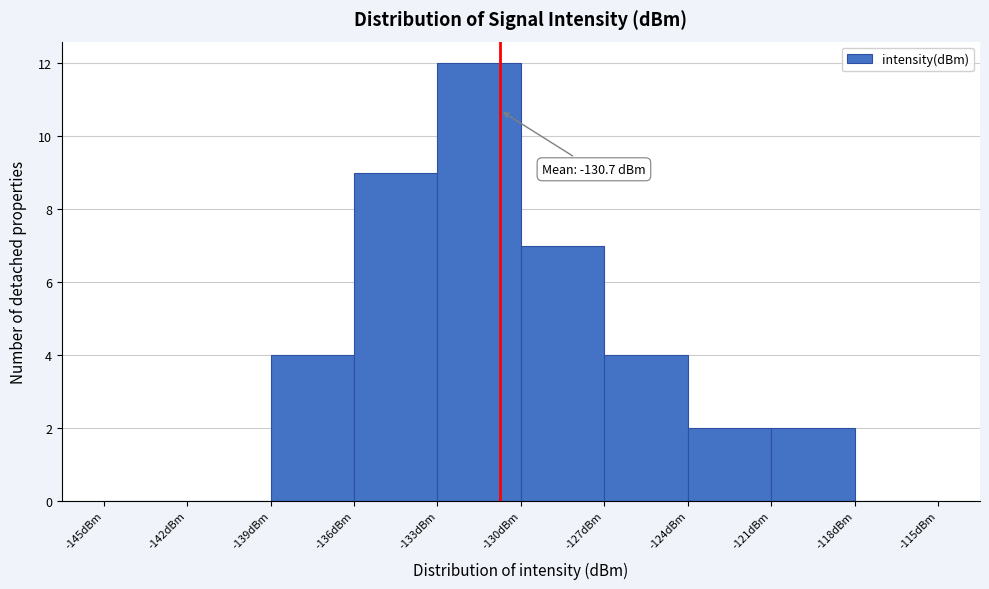

Over which range of the x-axis is the bar tallest?

-133 to -130